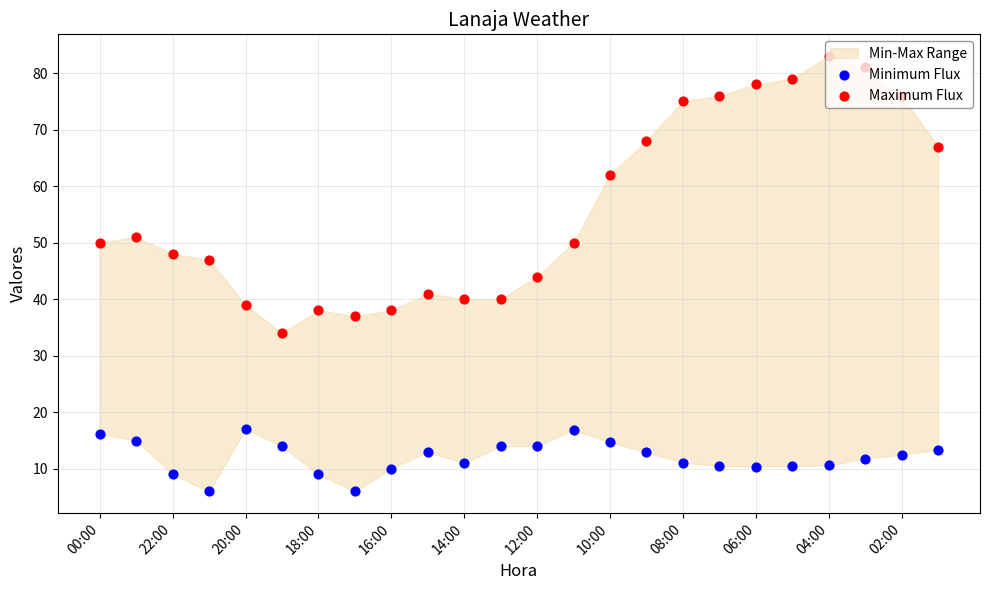

What is the total value across all series at 23?

80.4